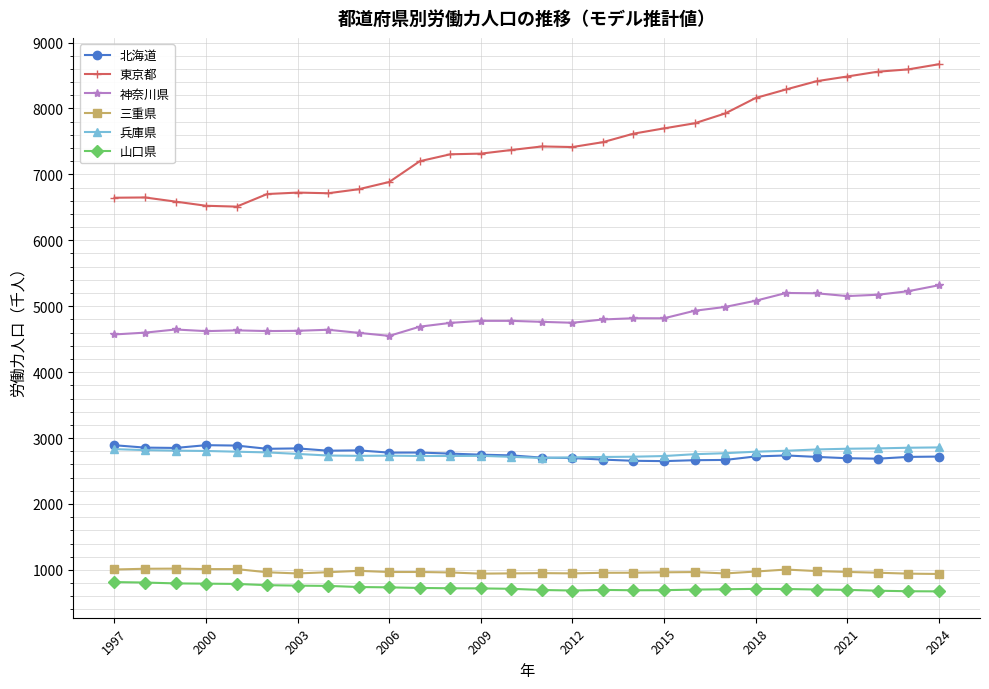

True or false: 東京都 has more than 1 interior local peaks.

True